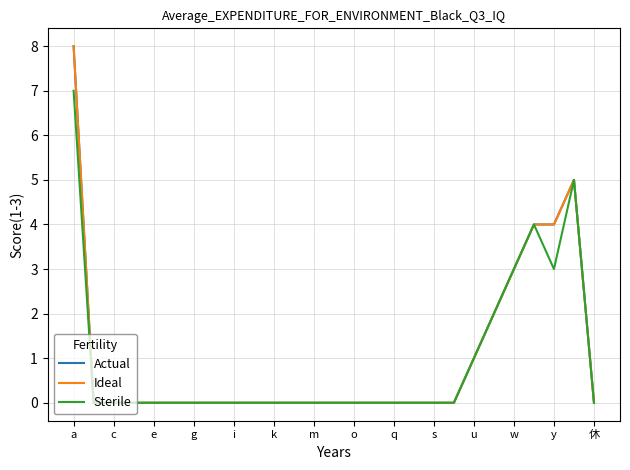

Does the chart have visible grid lines?

Yes